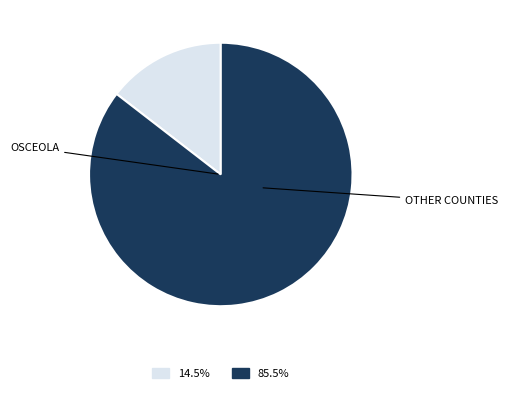

Is there a majority slice in this chart?

Yes